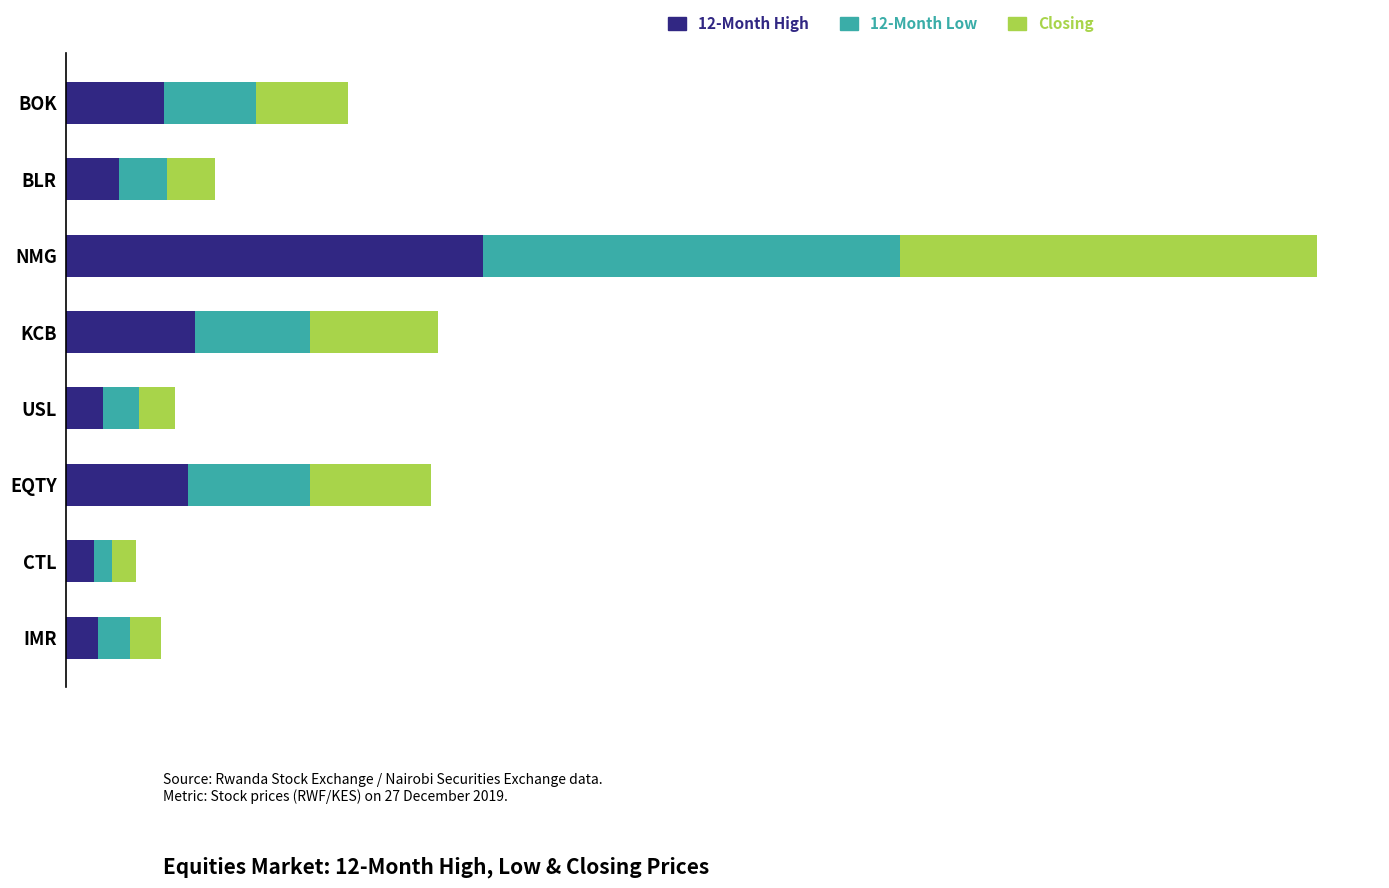

What are all the series names shown in the legend?

12-Month High, 12-Month Low, Closing